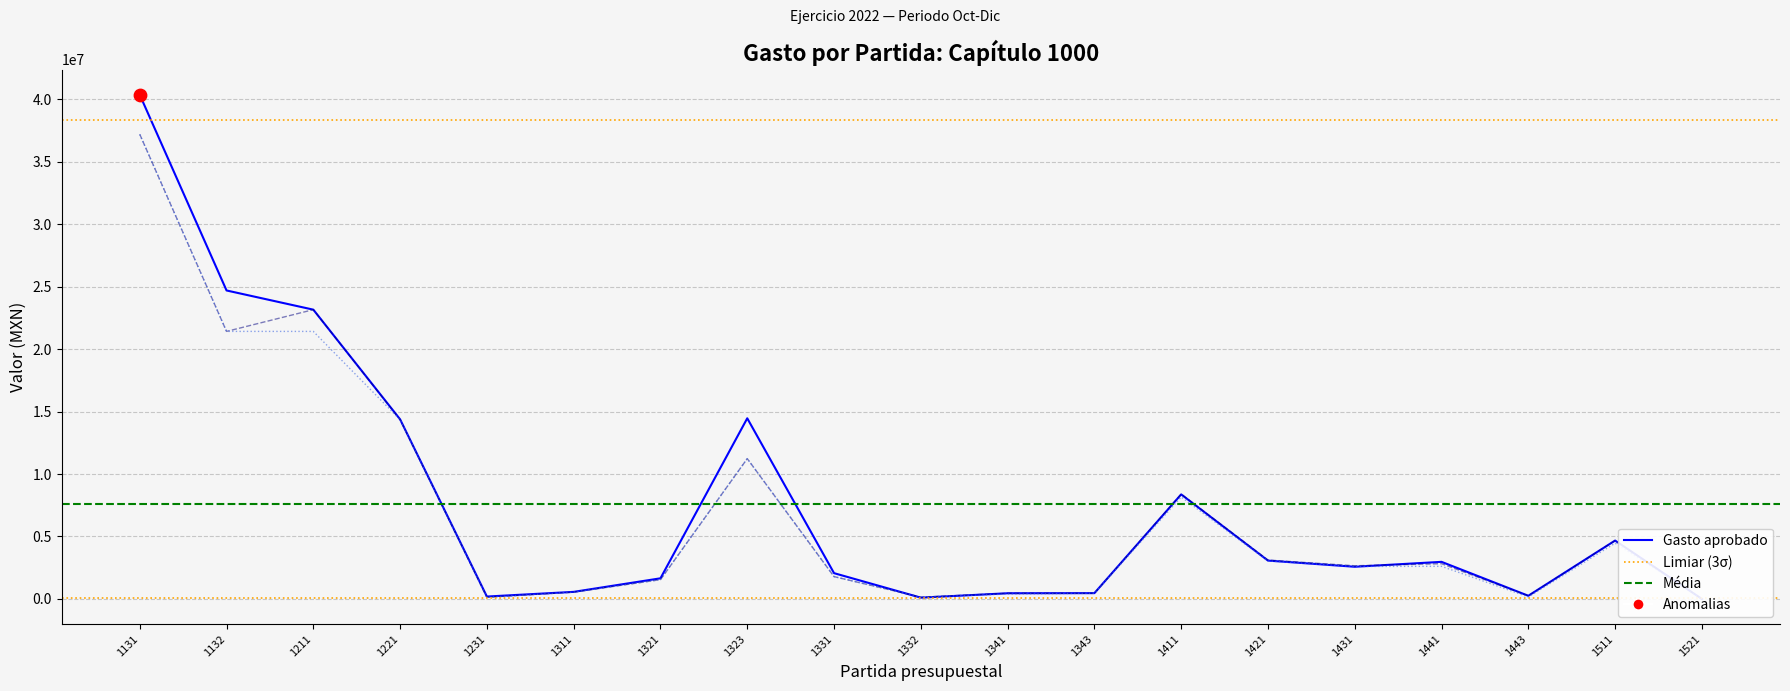

Which series contains the highest Y value?

Gasto aprobado